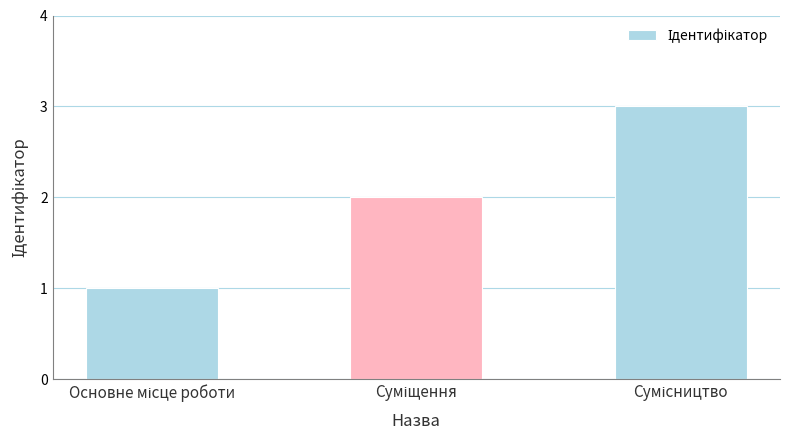

What is the sum of all values?

6